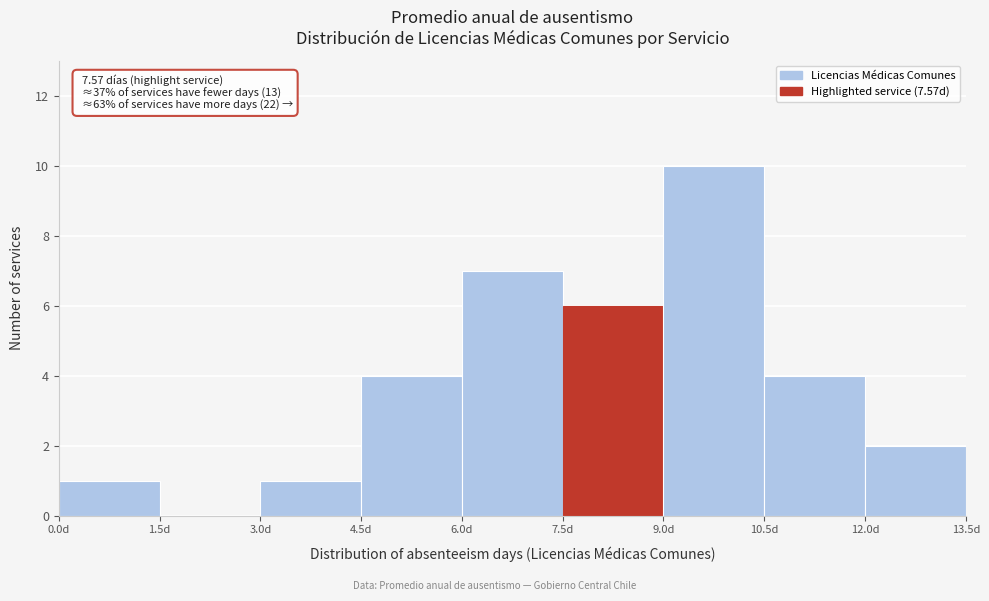

Over which range of the x-axis is the bar tallest?

9.0 to 10.5